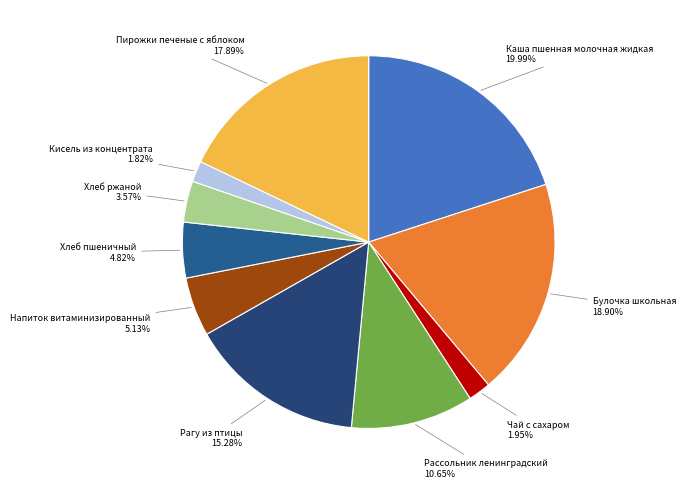

The Напиток витаминизированный slice represents 5% of the pie. True or false?

True